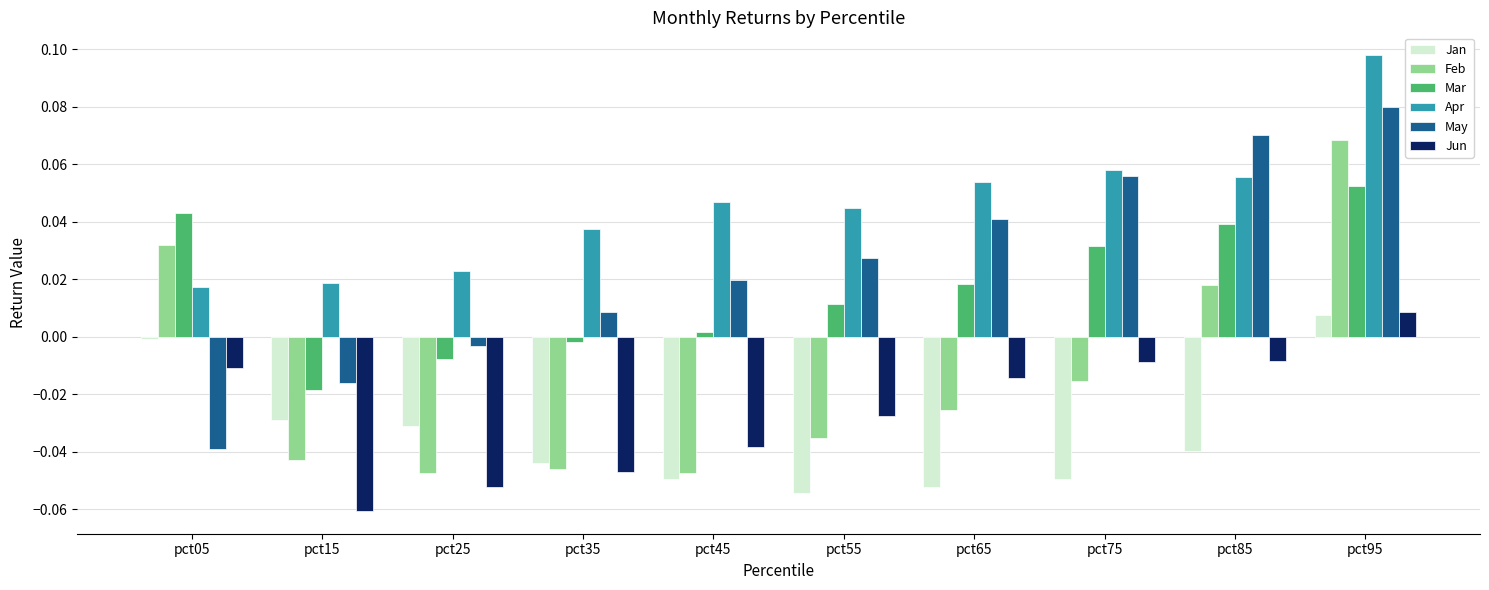

How many values in the Mar series exceed 0?

7